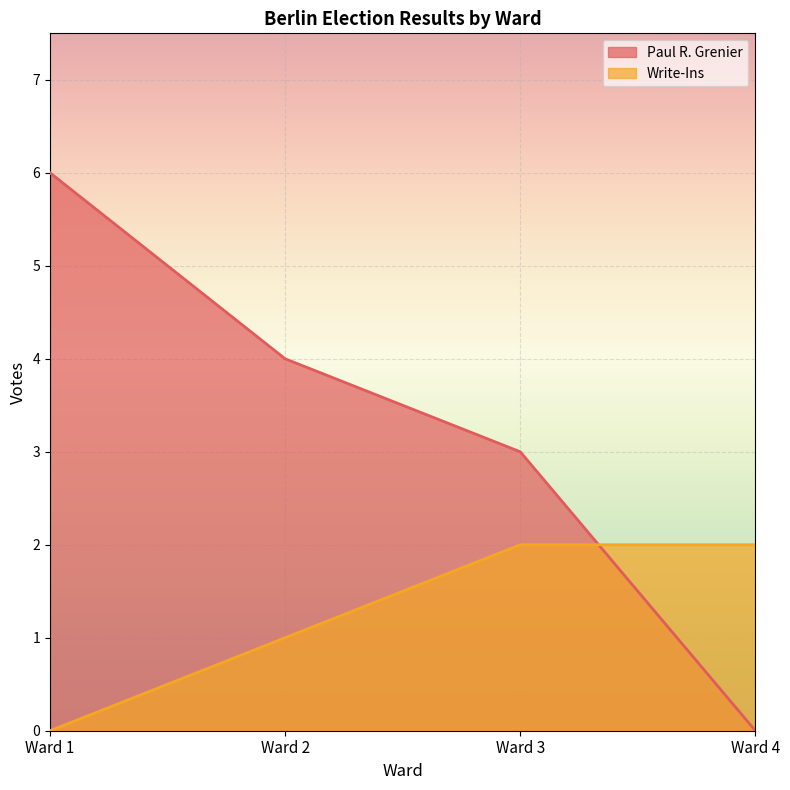

The Paul R. Grenier series shows 4 at Ward 2. True or false?

True